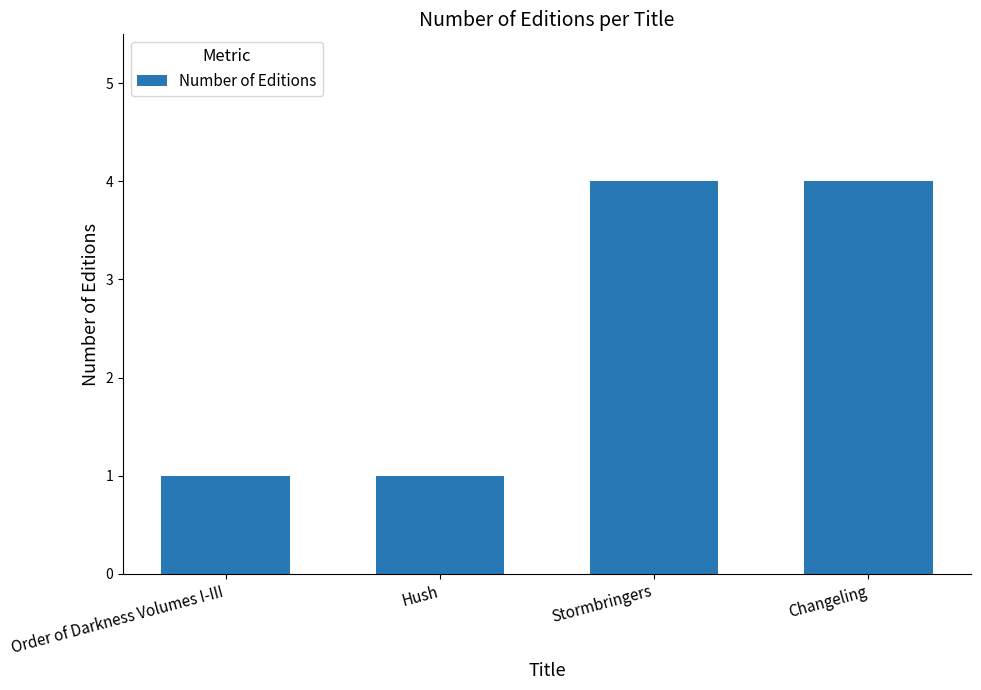

Count the number of categories in the chart.

4